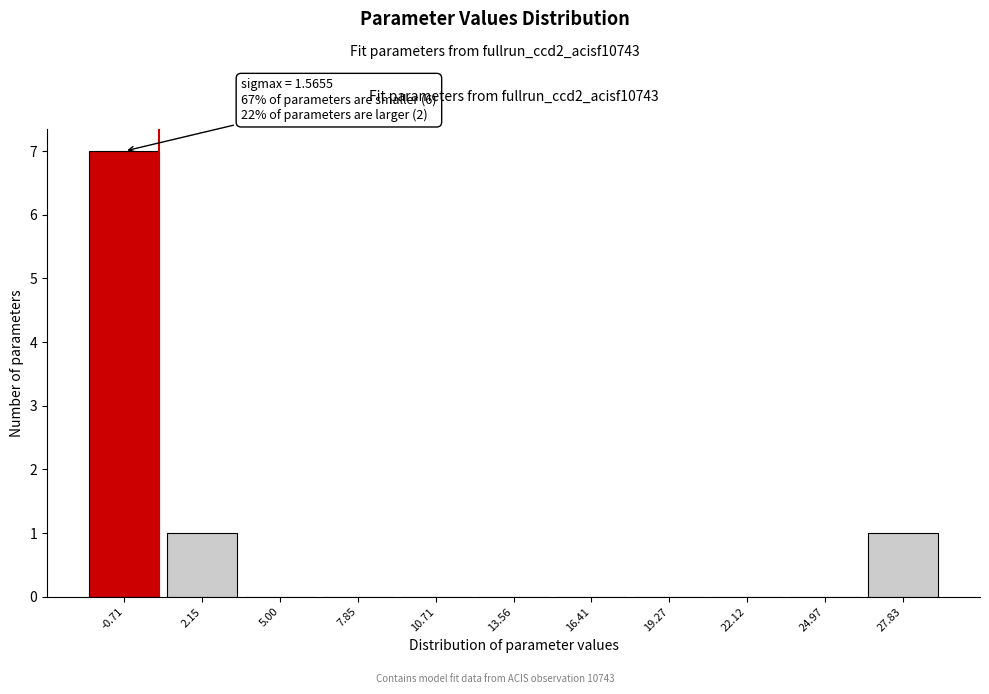

Reading left to right, what are all the values shown in this chart?

-0.71=7	2.15=1	5.00=0	7.85=0	10.71=0	13.56=0	16.41=0	19.27=0	22.12=0	24.97=0	27.83=1